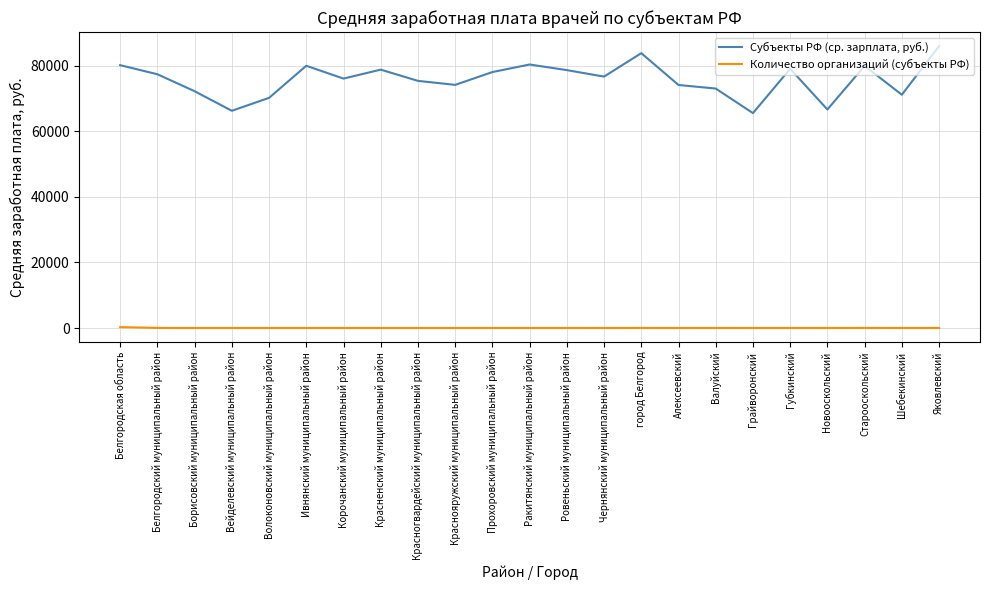

How many lines are shown in the chart?

2